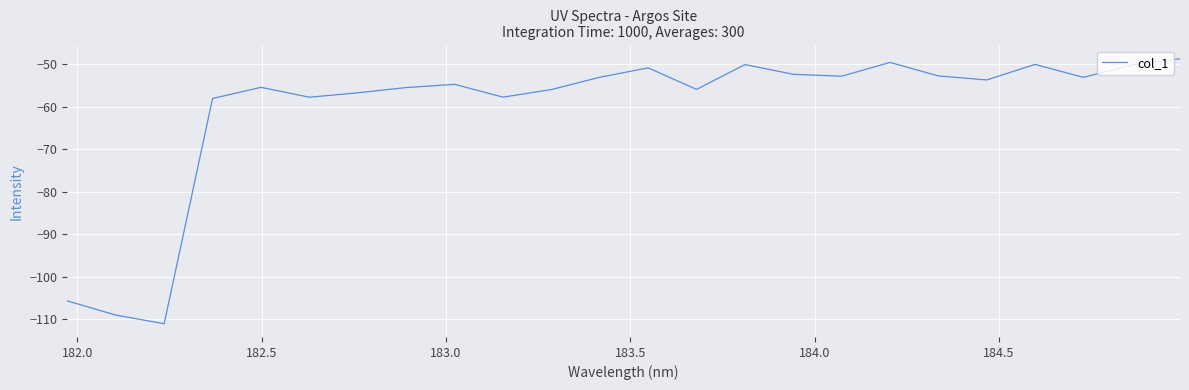

What is the minimum value shown in the chart?

-111.0